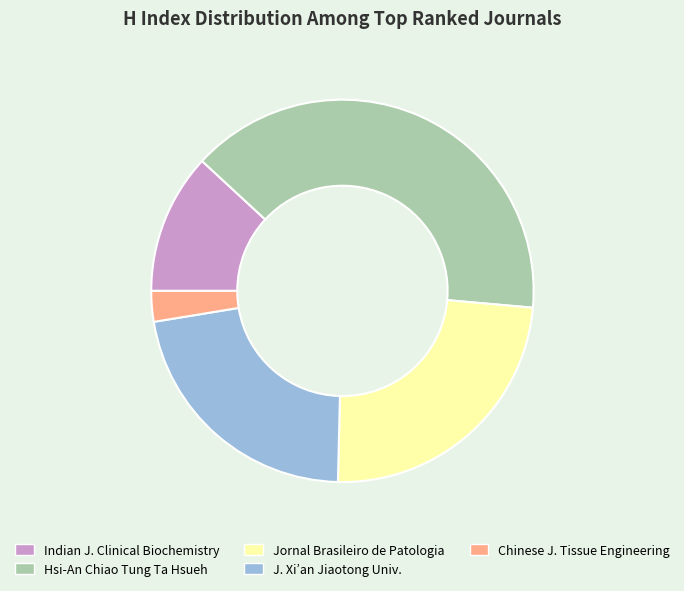

Is there a majority slice in this chart?

No